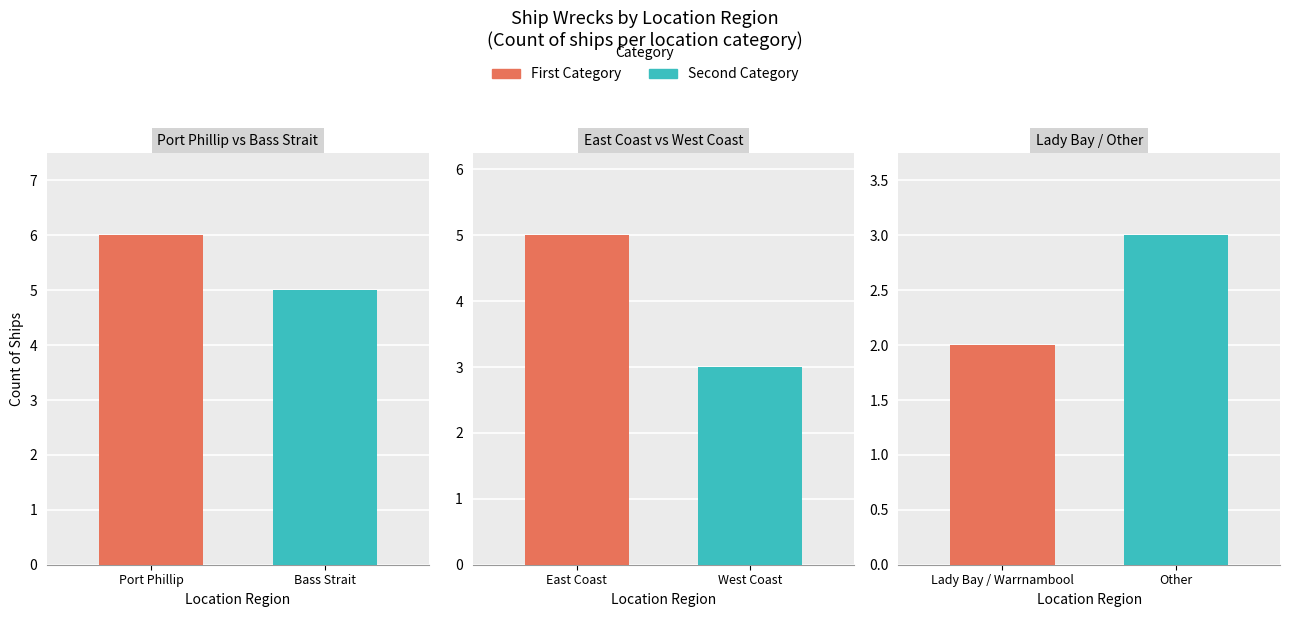

Where is the data nearest to the value 4?

East Coast